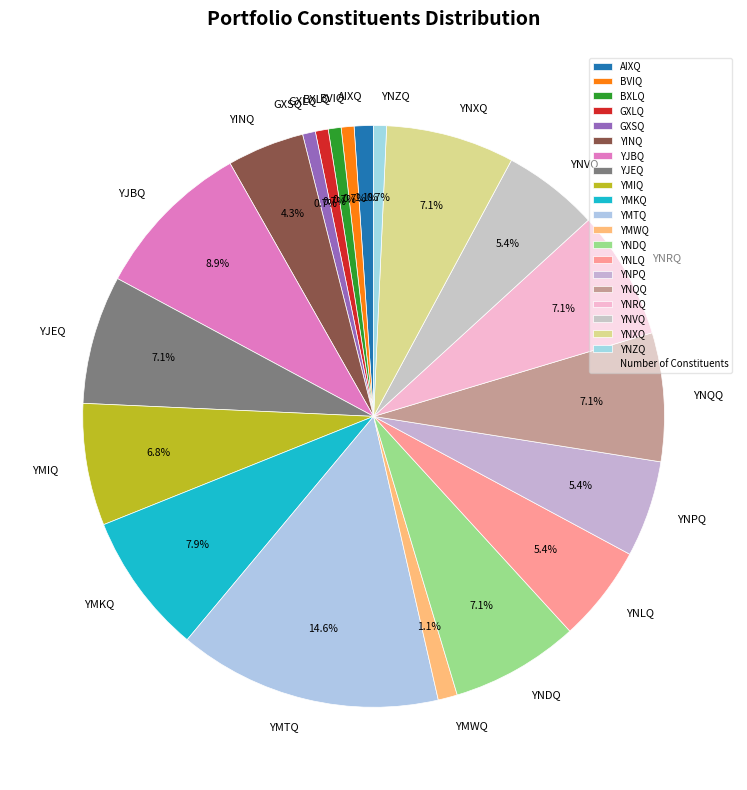

What is the largest slice in the pie chart?

YMTQ